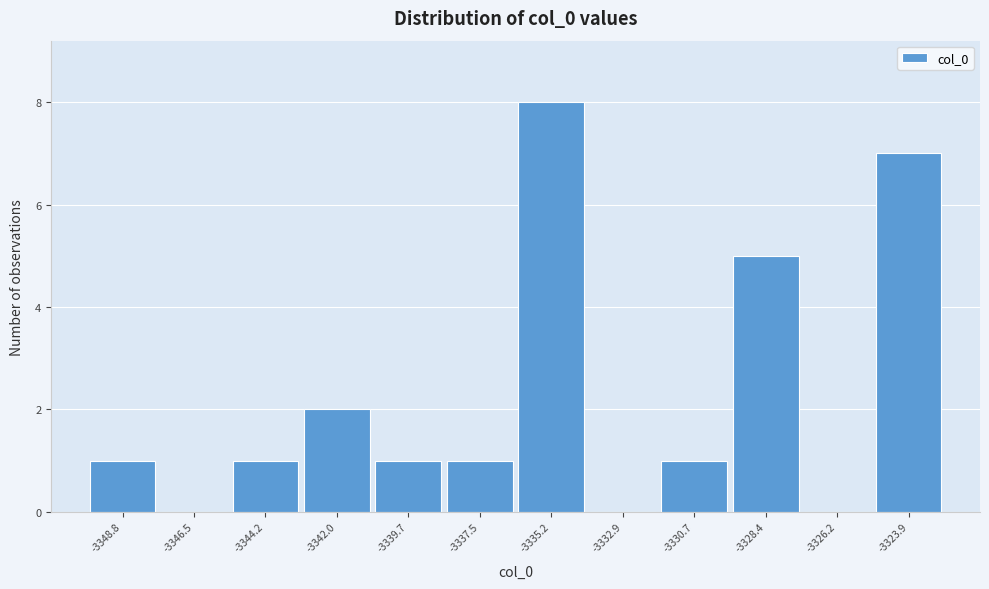

Reading left to right, transcribe all the data shown in this chart.

-3348.8=1	-3346.5=0	-3344.2=1	-3342.0=2	-3339.7=1	-3337.5=1	-3335.2=8	-3332.9=0	-3330.7=1	-3328.4=5	-3326.2=0	-3323.9=7